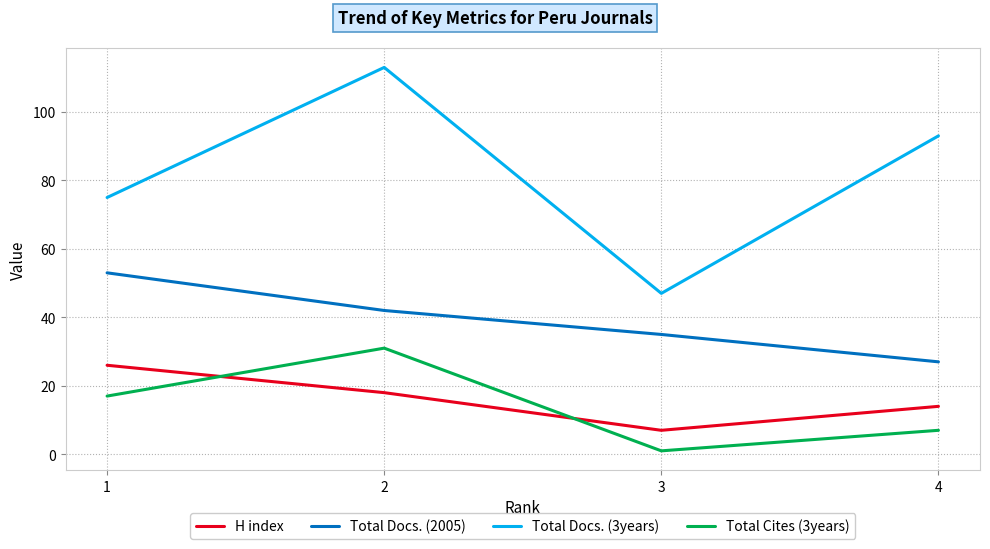

Which series has the largest total across all categories?

Total Docs. (3years)